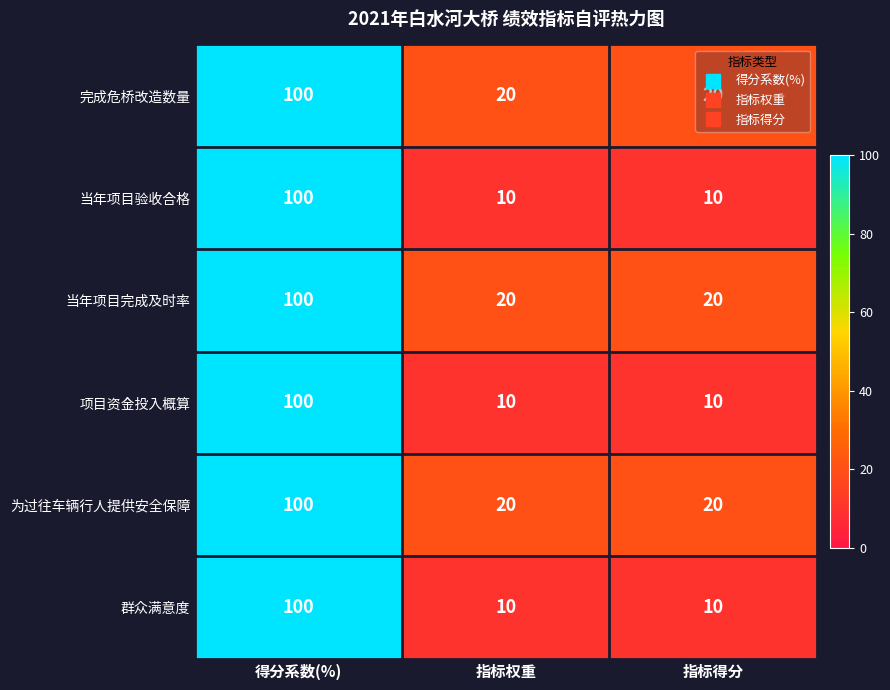

What value does the 完成危桥改造数量 series have at 指标权重, to the nearest 10?

20